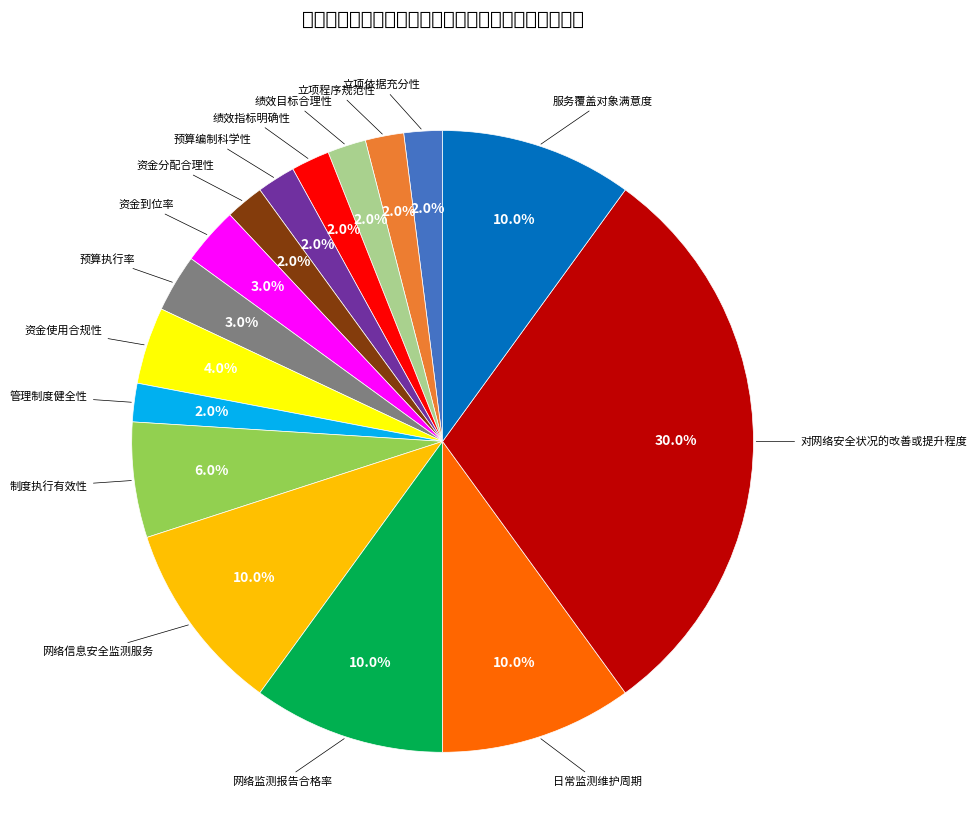

Does any single category account for the majority?

No